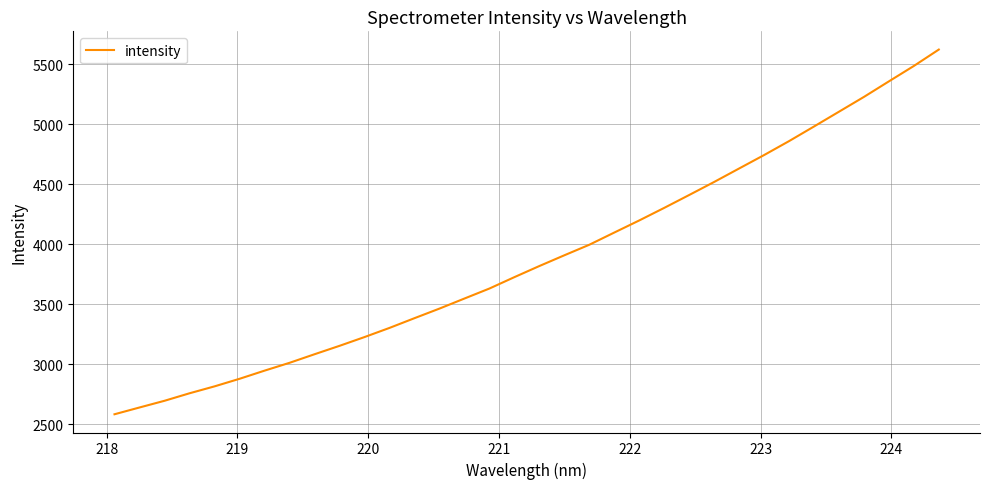

What is the difference between the maximum and minimum values?

3040.4